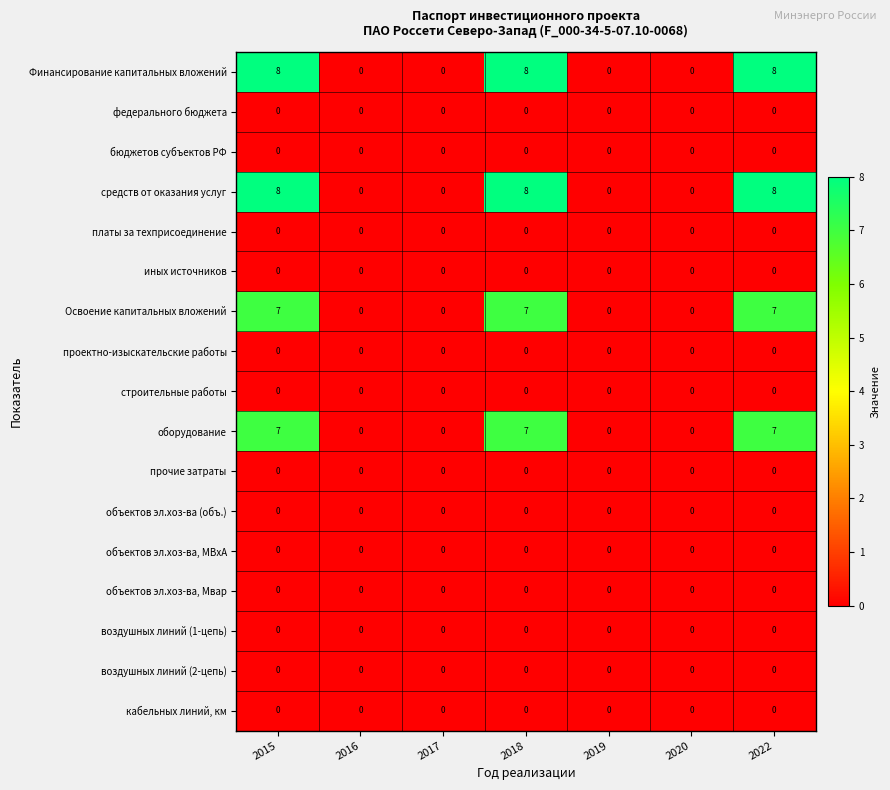

What is the greatest value displayed?

8